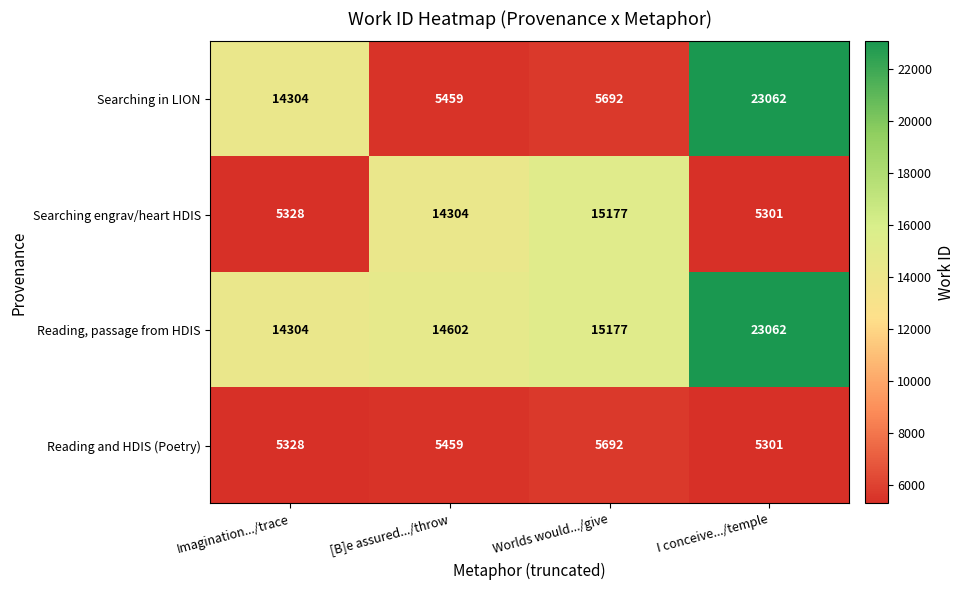

What is the approximate value of Searching engrav/heart HDIS at [B]e assured.../throw, to the nearest 50?

14300